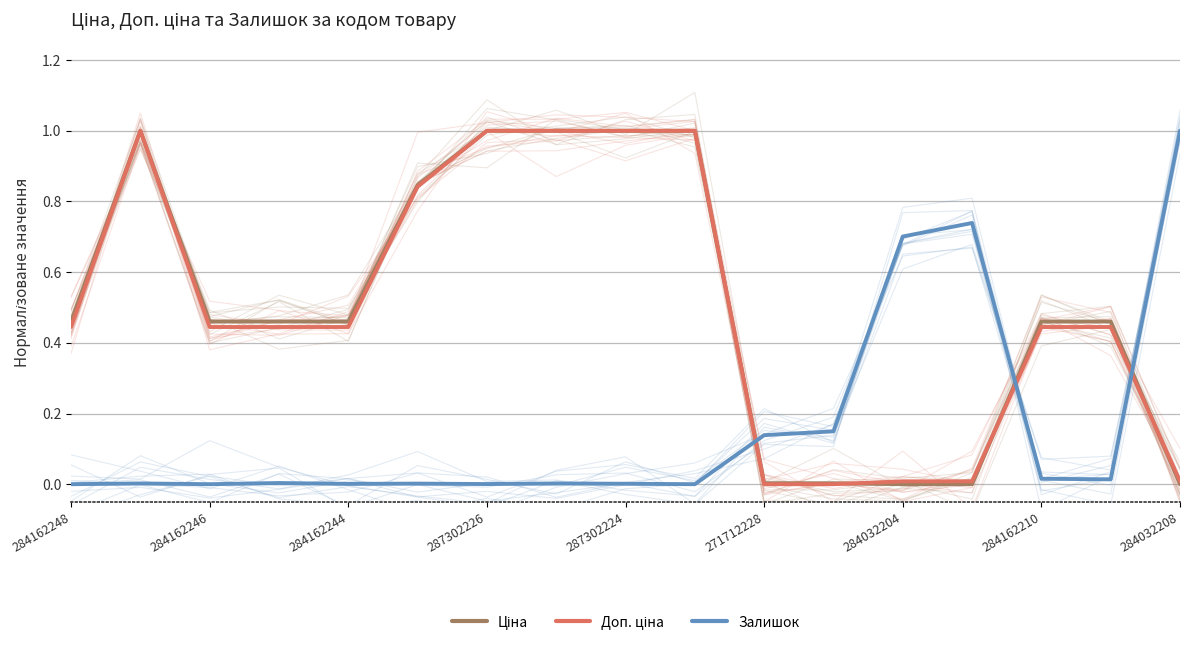

Is the value of Залишок at 284162210 greater than the value of Доп. ціна at 284162244?

No